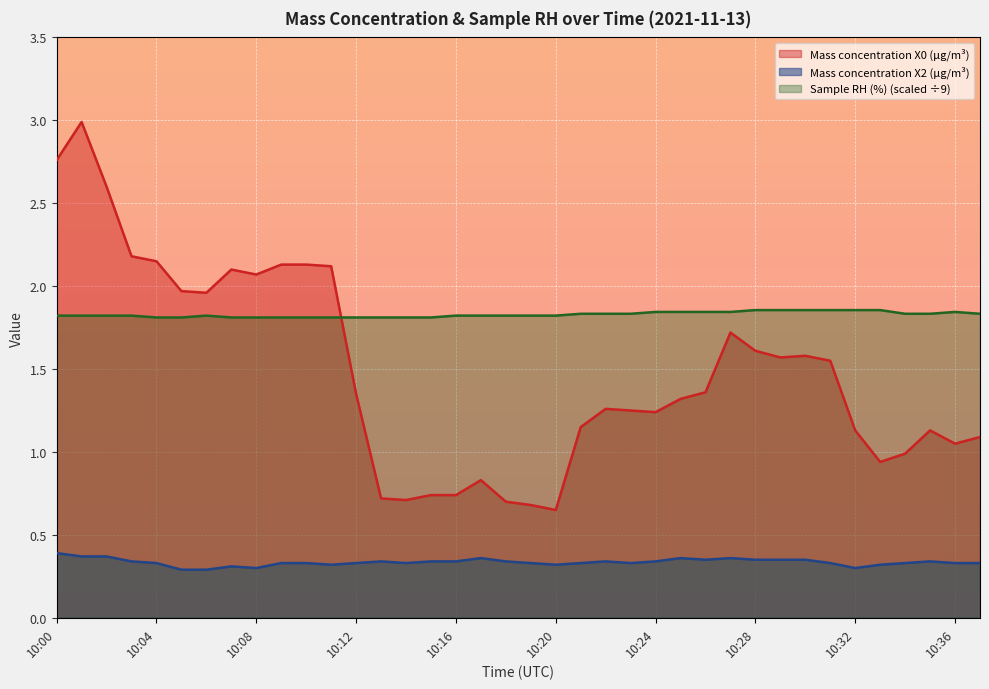

True or false: Sample RH (%) has more than 0 interior local peaks.

True